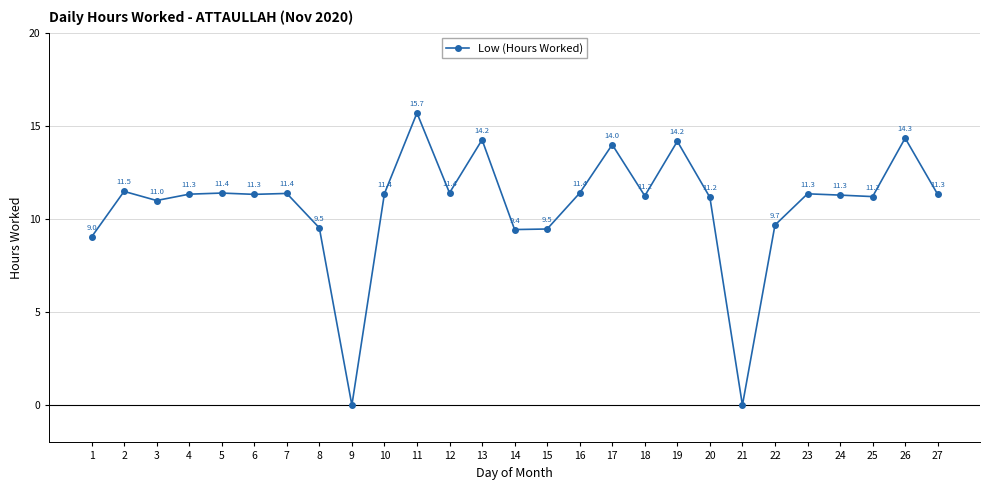

At which category does the data reach its first local peak?

2